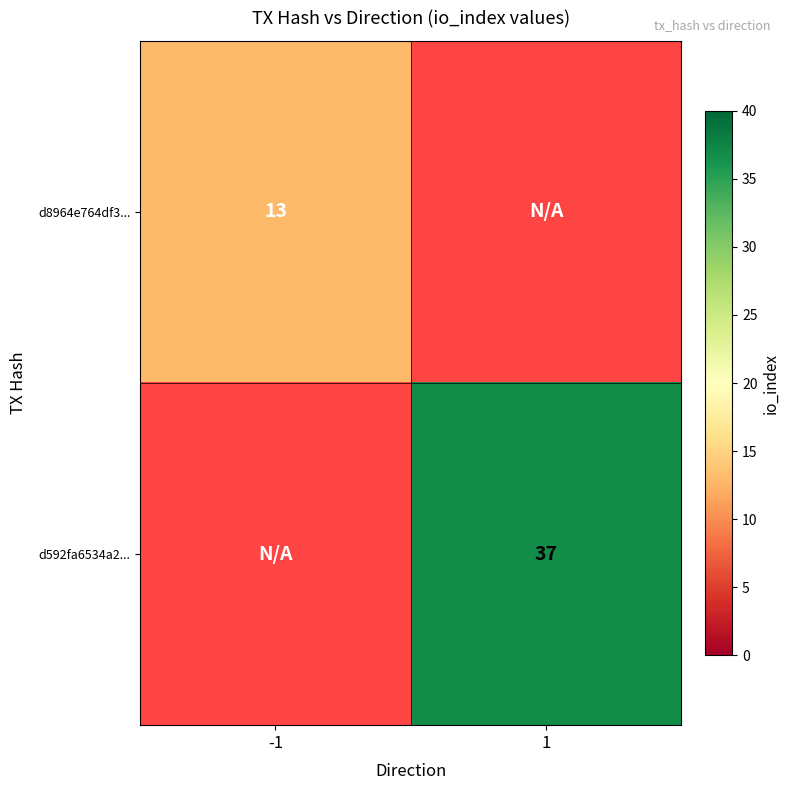

The value of d8964e764df3... at -1 is 21. True or false?

False